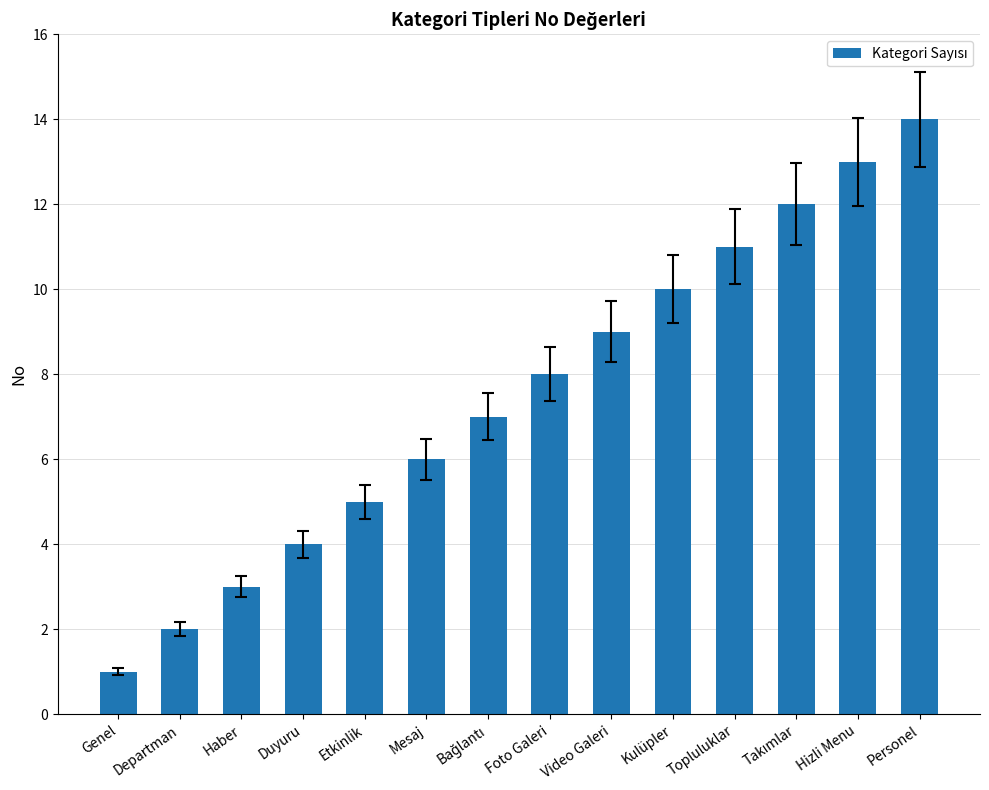

Is it true that the value at Personel is 14?

True